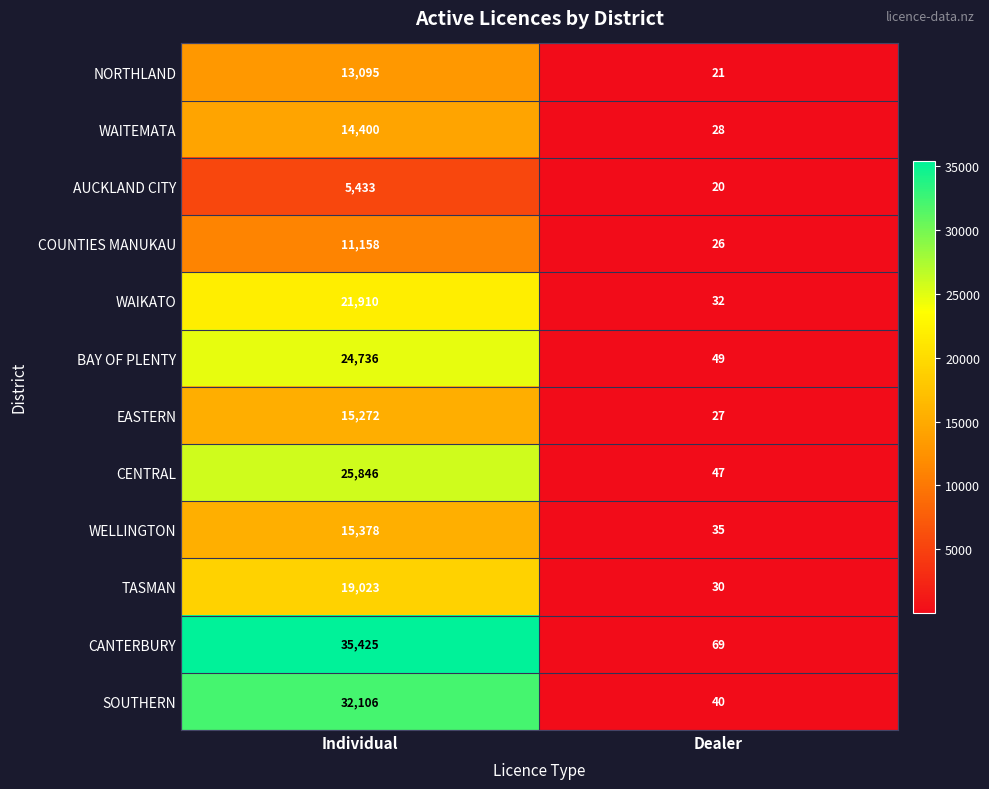

How many distinct data groups are displayed?

12